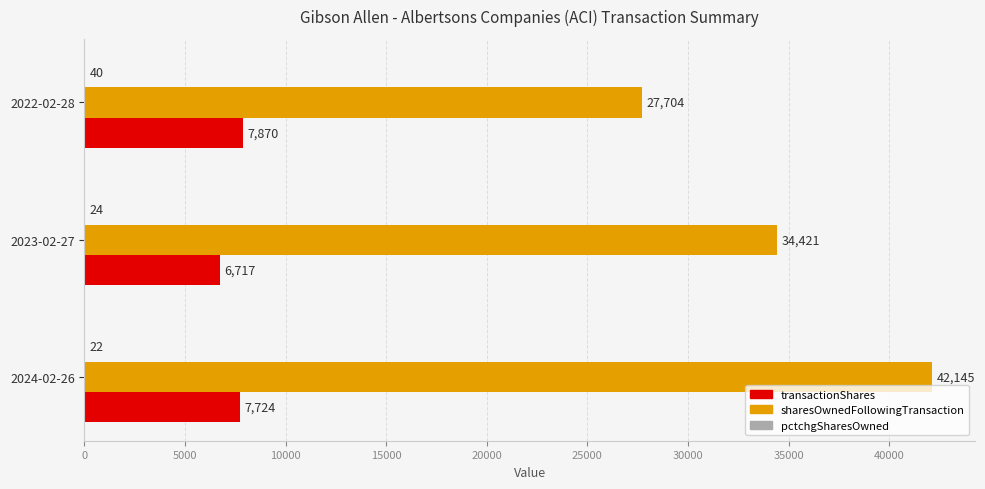

What is the approximate value of transactionShares at 2022-02-28?

7870